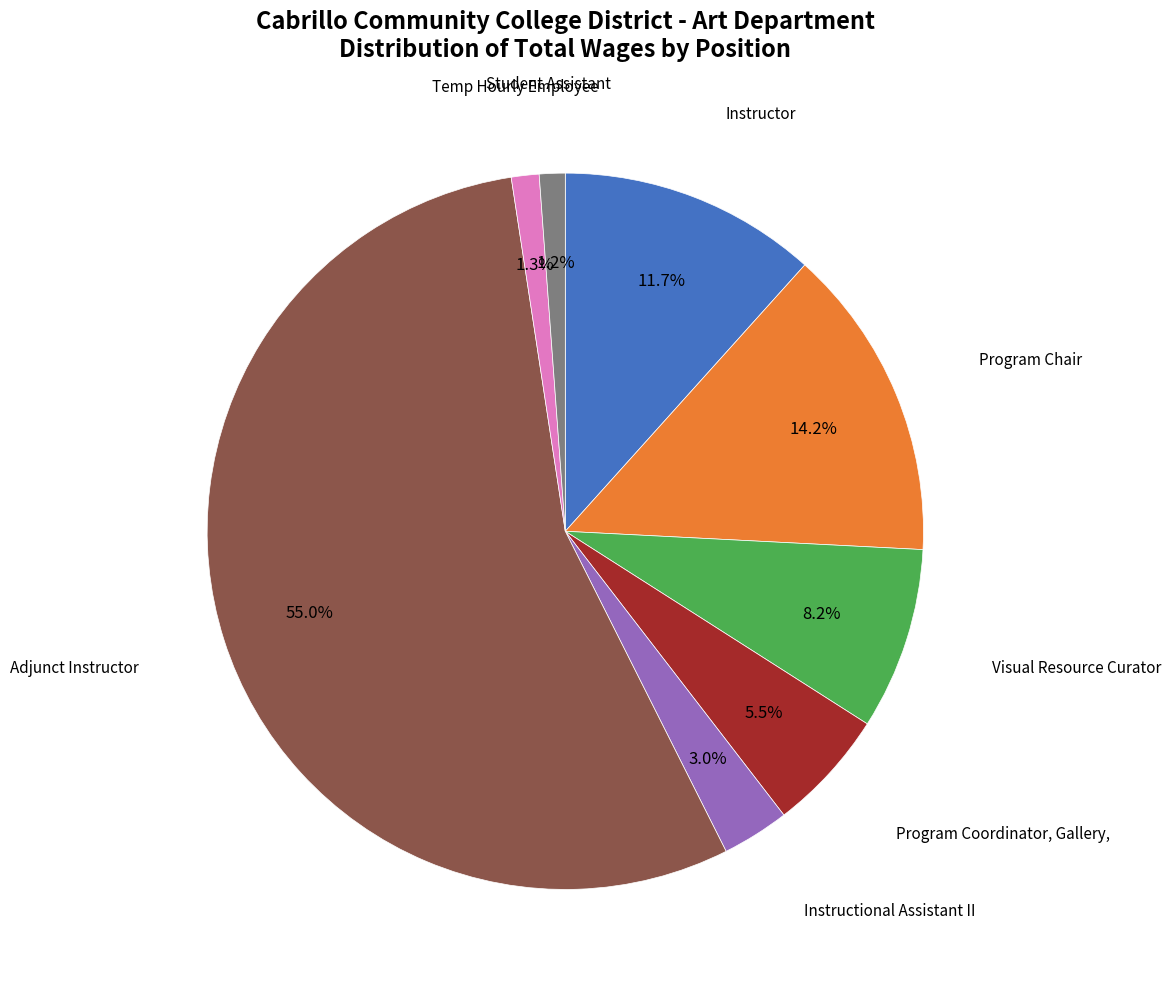

Is there any slice that represents more than half of the pie?

Yes